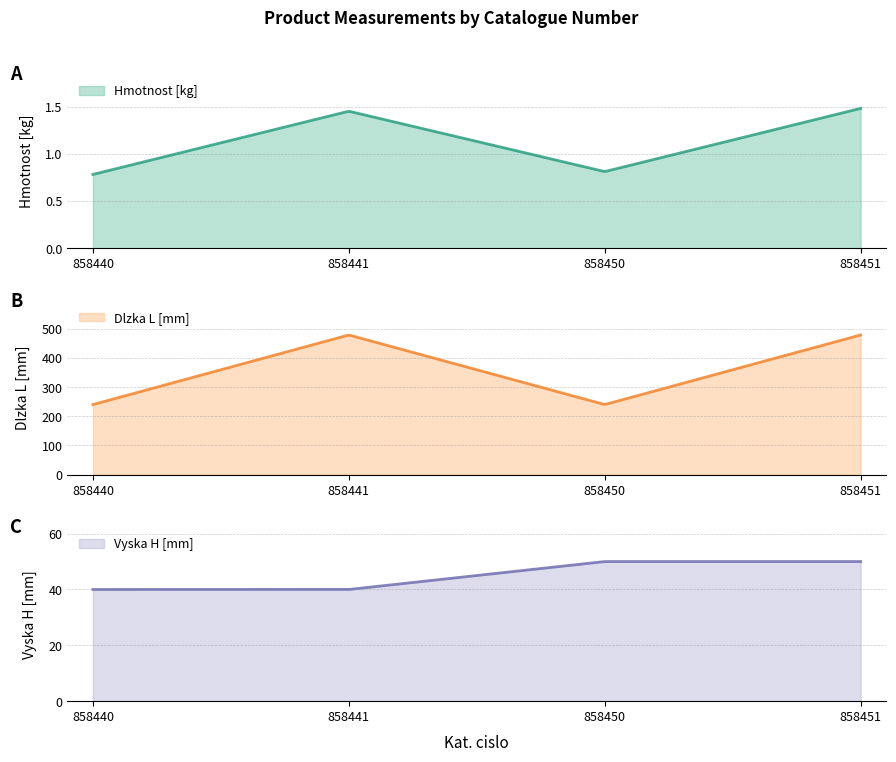

Which series has the largest total across all categories?

Dlzka L [mm]